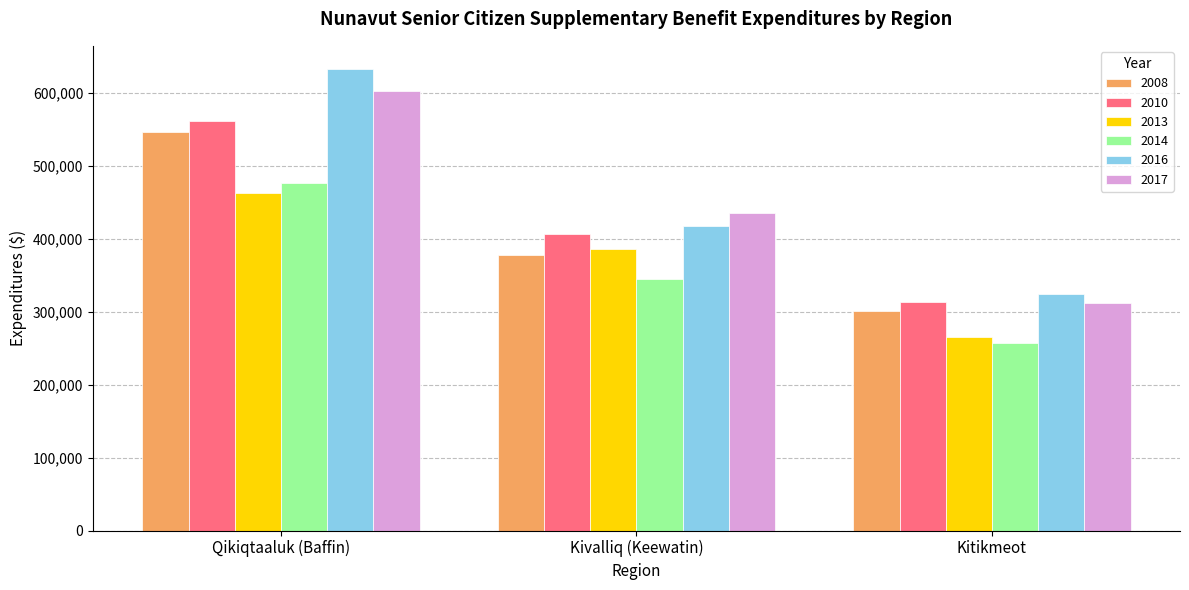

What is the total value across all series at Kivalliq (Keewatin)?

2364930